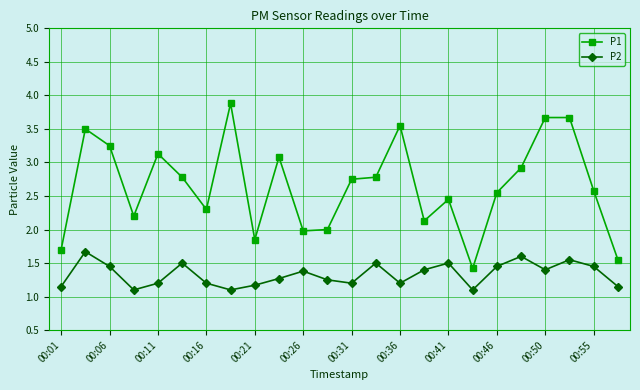

What is the average value of the P2 series?

1.3